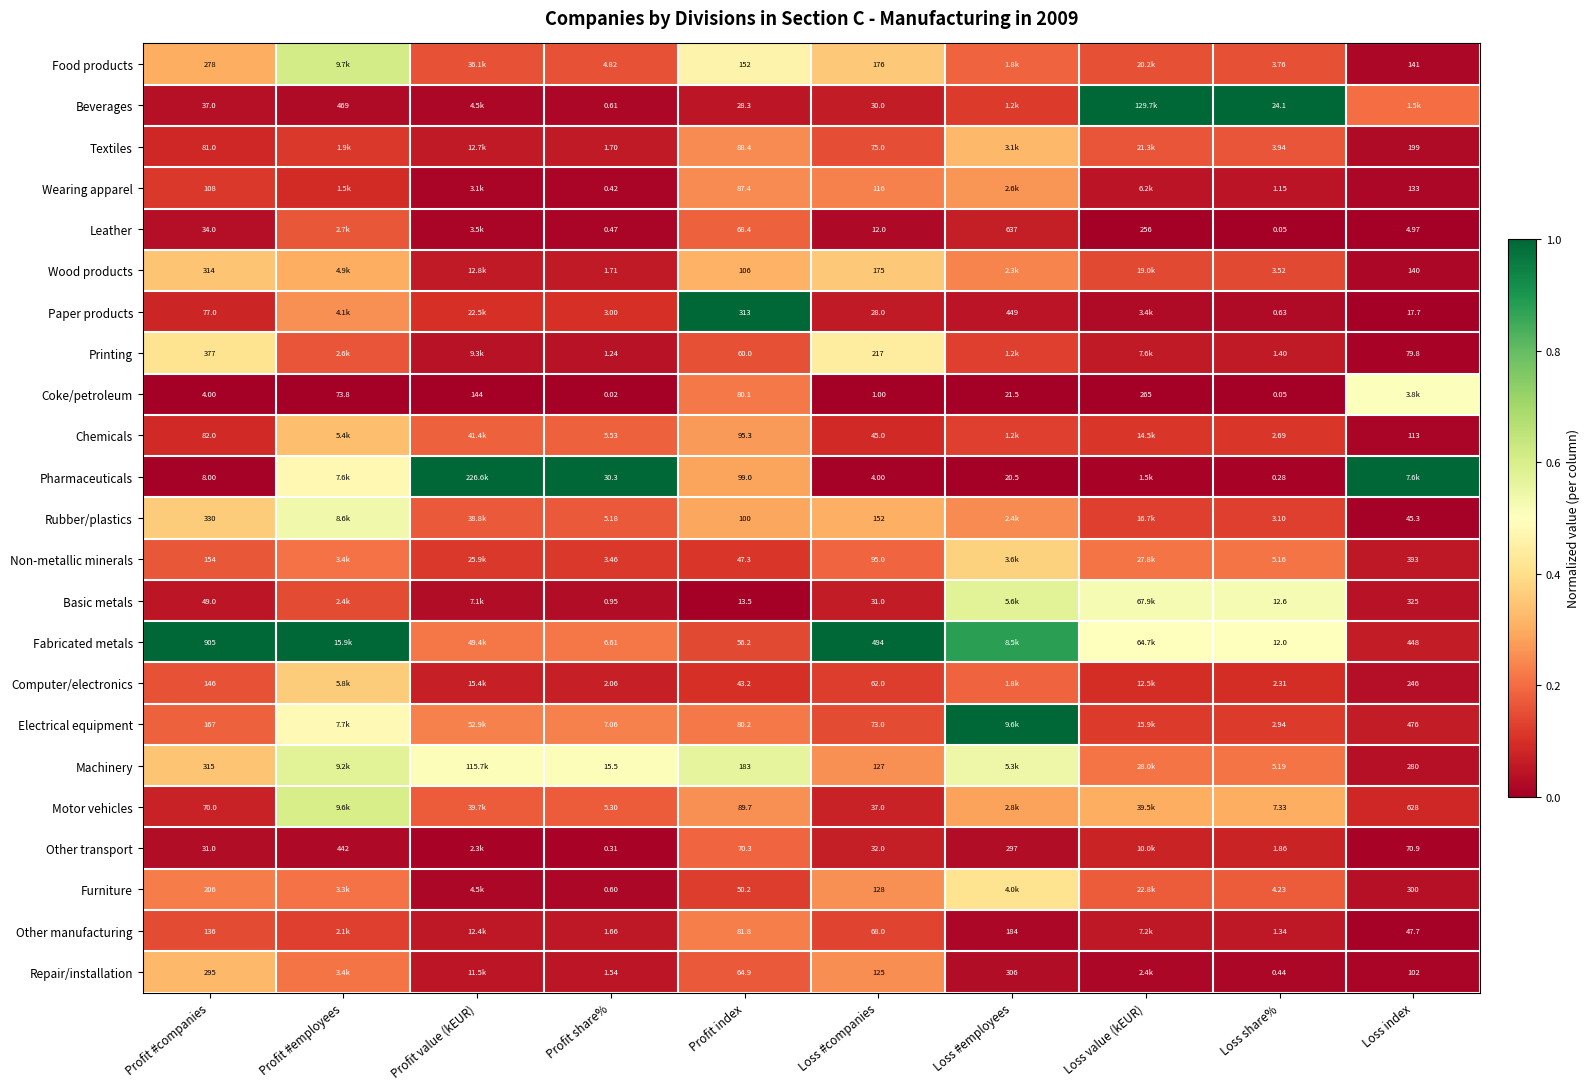

Between Profit share% and Loss share%, which series saw the biggest shift?

Pharmaceuticals